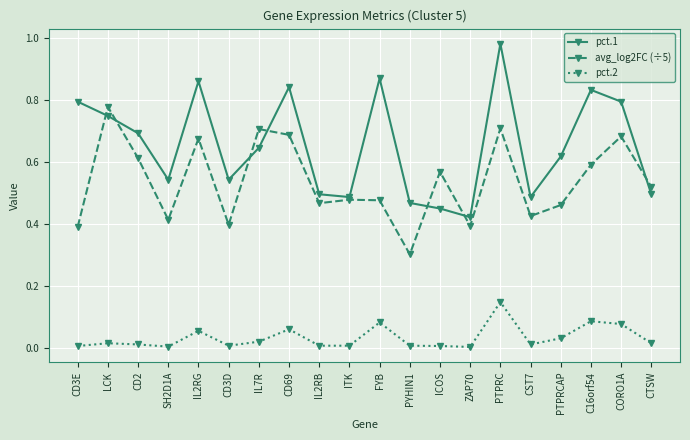

Where do pct.1 and avg_log2FC (÷5) first cross each other?

CD3E and LCK